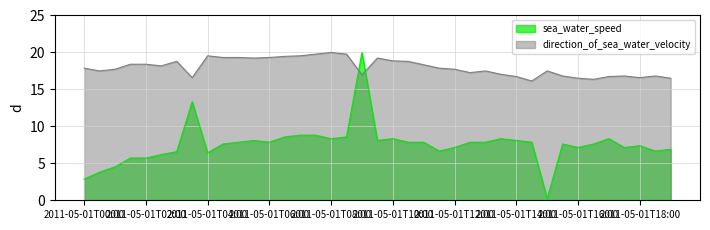

Where does the sea_water_speed series first go above 7?

2011-05-01T03:30